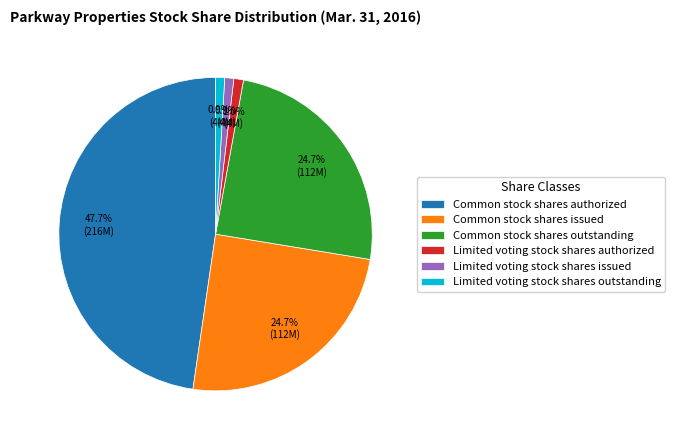

Is it true that Limited voting stock shares authorized is 1% of the pie?

True